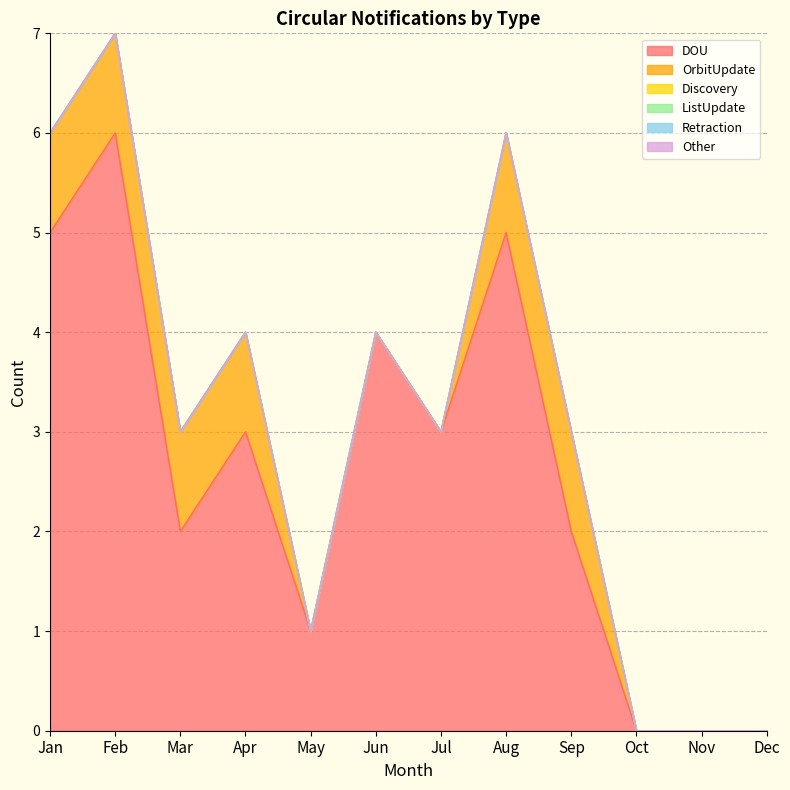

True or false: Other has a value of 0 at May.

True